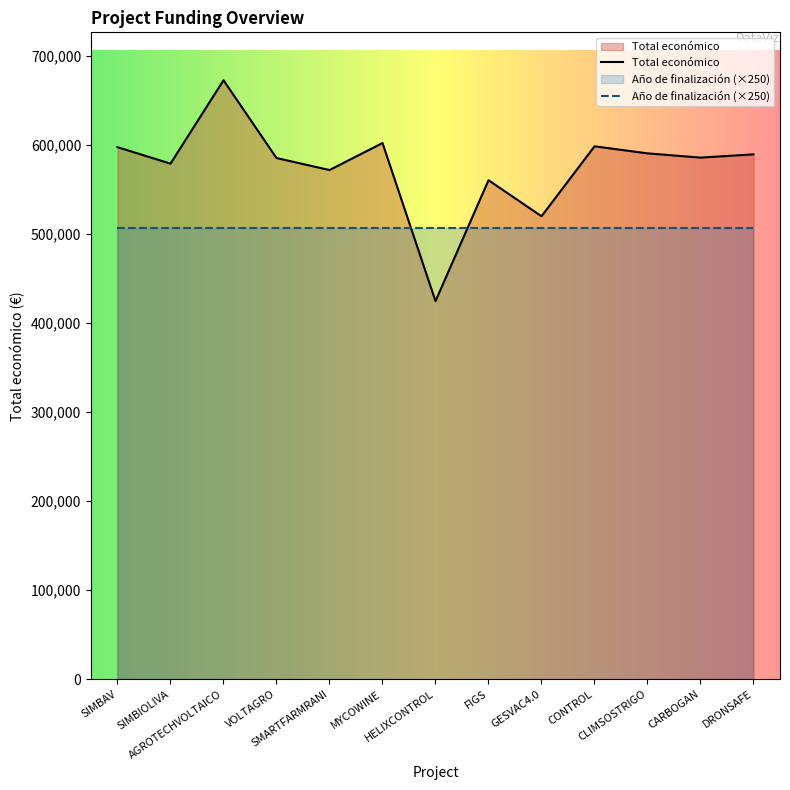

At which label does the data first exceed 585914?

SIMBAV